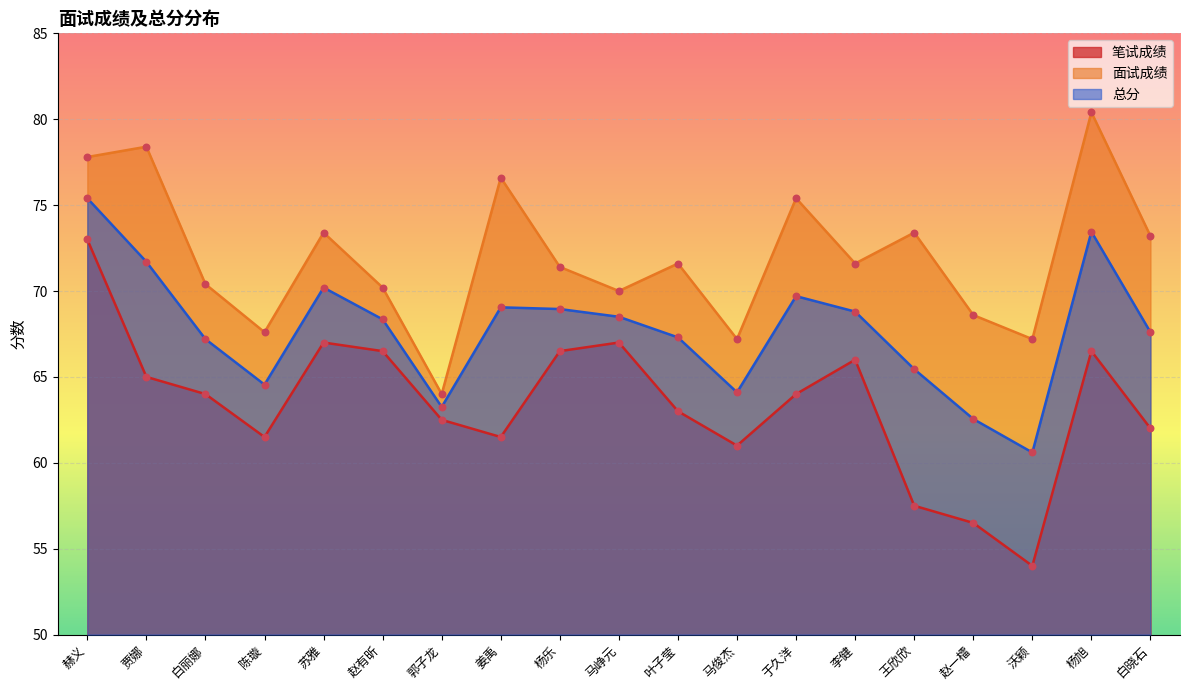

Which series has the largest total across all categories?

面试成绩